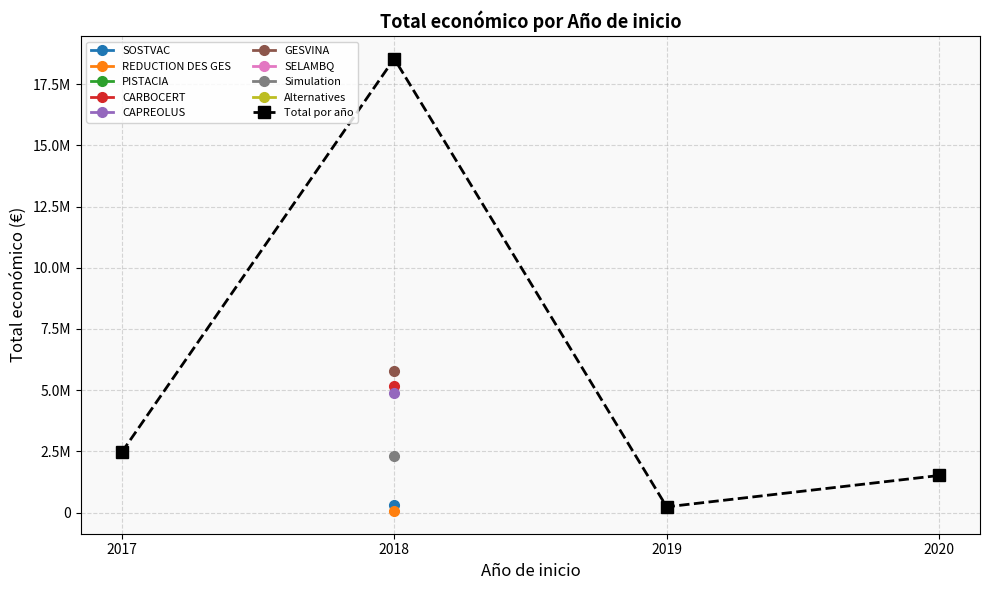

How many lines are shown in the chart?

1